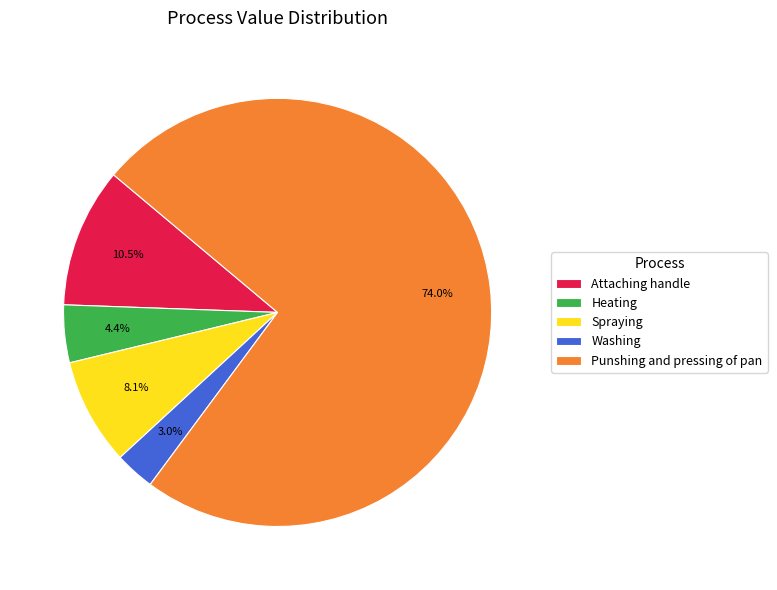

The Heating slice represents 4% of the pie. True or false?

True